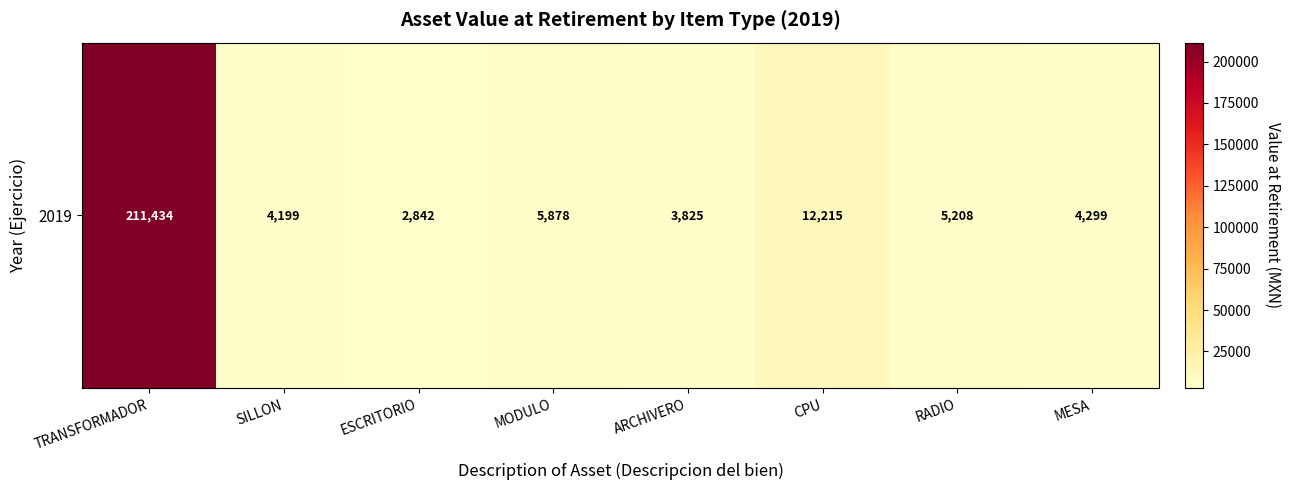

The chart shows a value of 2233.3 at ARCHIVERO. True or false?

False